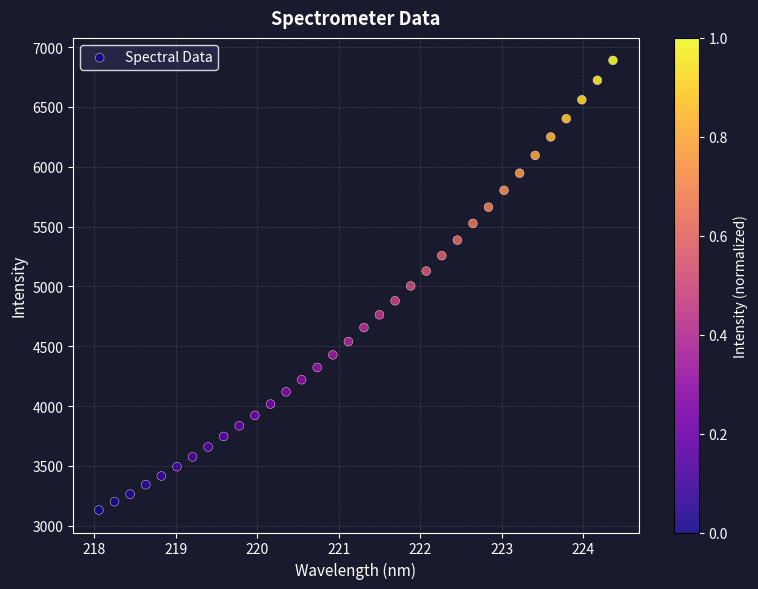

What is the range of Y values (max minus min)?

3758.4